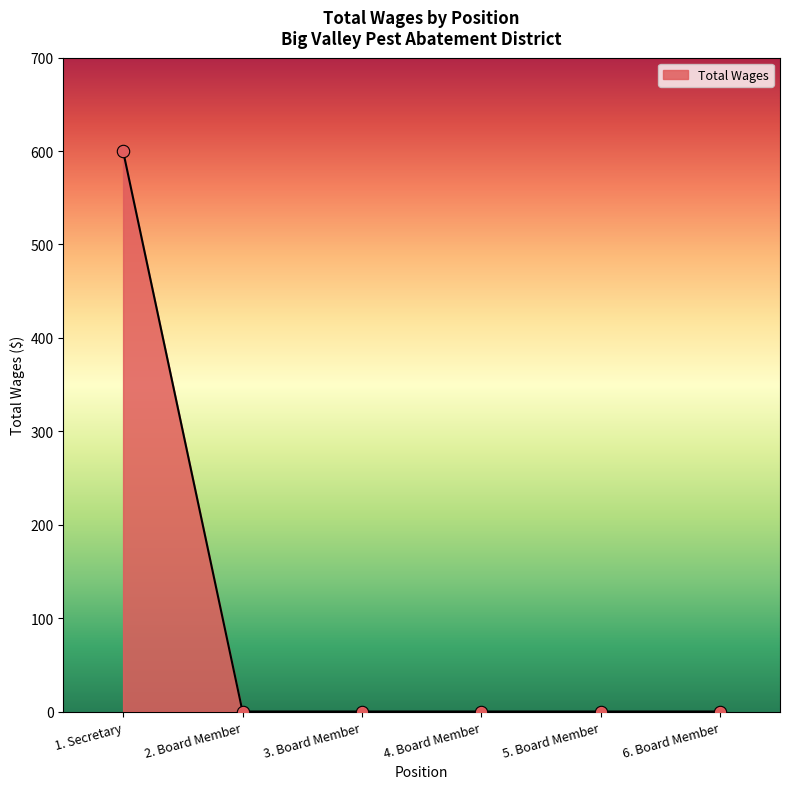

What is the change in value from 1. Secretary to 4. Board Member?

-600